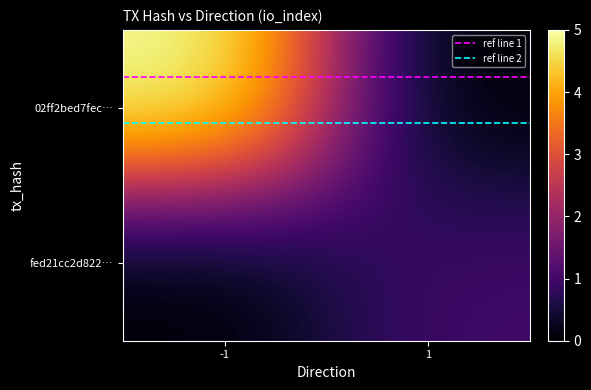

At which category is the sum across all series the highest?

-1